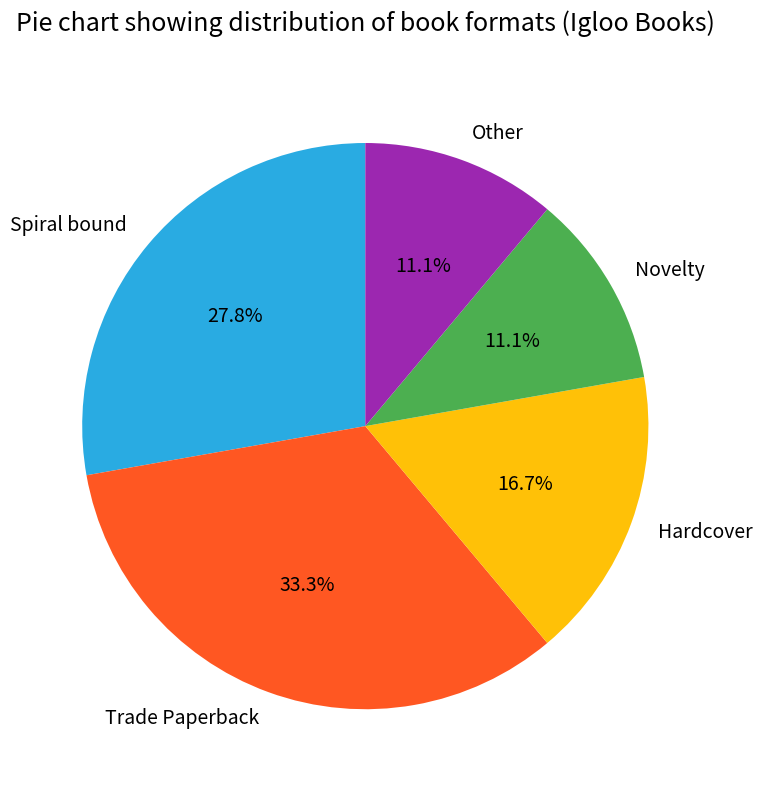

How much of the chart is everything except Hardcover?

83.3%